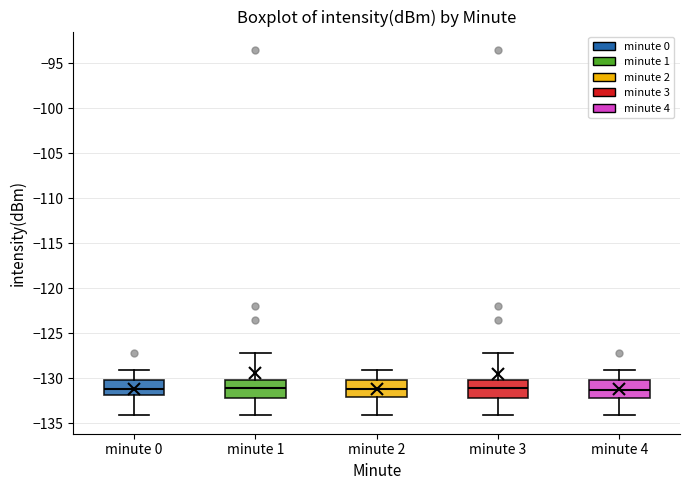

Reading left to right, read every box against the y-axis: the position of its median line, the range the box covers, and the ends of its whiskers. The values are not printed on the chart, so give them approximately, as read against the axis.

minute 0: median -131.0, box -132.0 to -130.0, whiskers -134.0 to -129.0
minute 1: median -131.0, box -132.0 to -130.0, whiskers -134.0 to -127.0
minute 2: median -131.0, box -132.0 to -130.0, whiskers -134.0 to -129.0
minute 3: median -131.0, box -132.0 to -130.0, whiskers -134.0 to -127.0
minute 4: median -131.5, box -132.0 to -130.0, whiskers -134.0 to -129.0